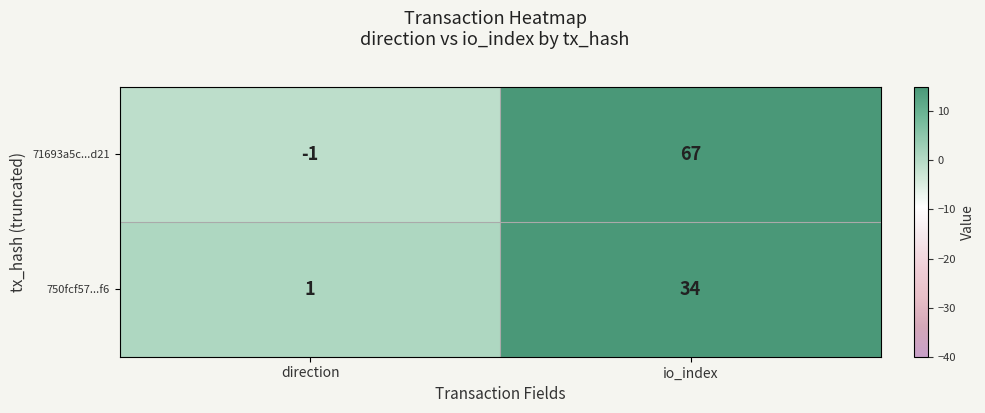

Reading left to right, extract all data points from this chart.

71693a5c...d21: direction=-1	io_index=67
750fcf57...f6: direction=1	io_index=34